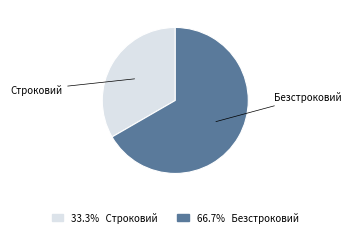

Is the sum of Безстроковий and Строковий greater than half?

Yes